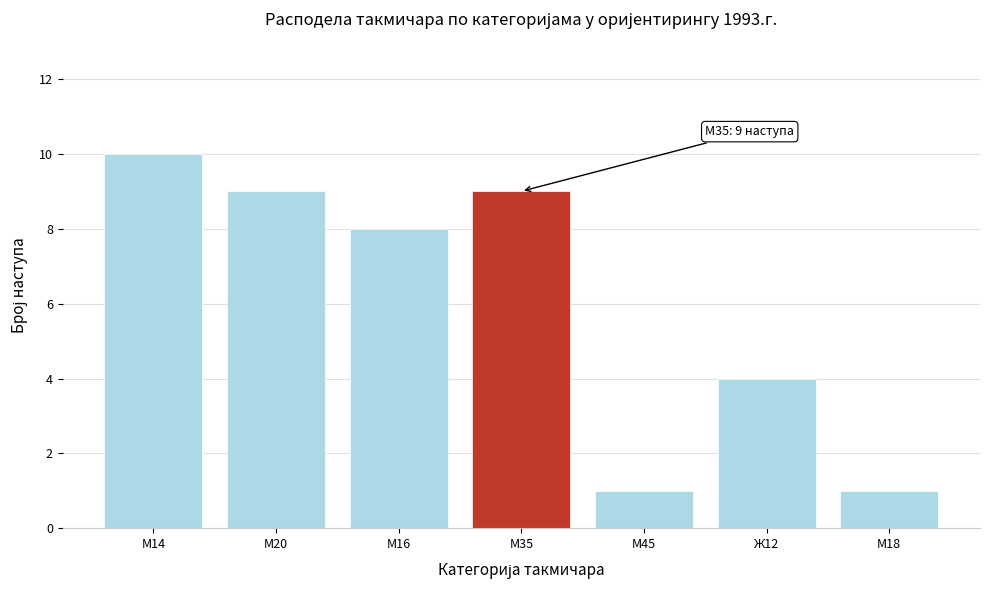

Reading right to left, what are all the values shown in this chart?

1	4	1	9	8	9	10